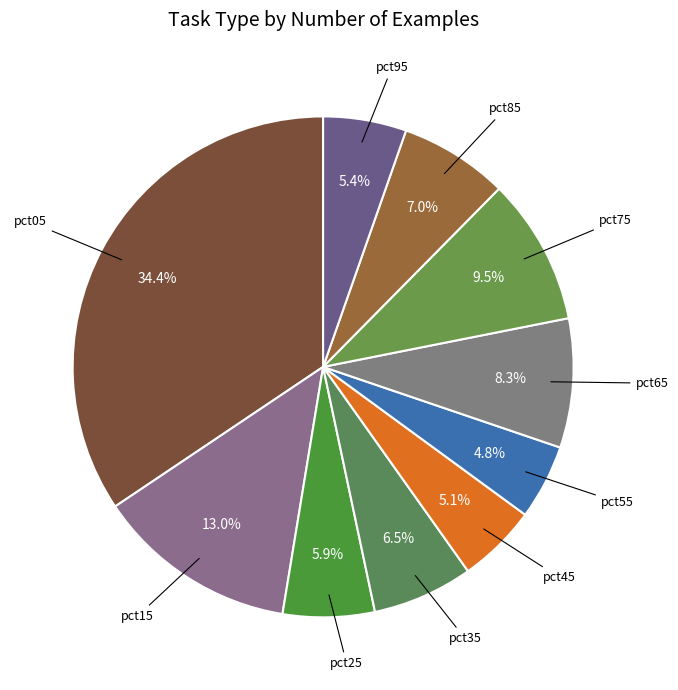

To the nearest percent, what is the average slice percentage?

10%